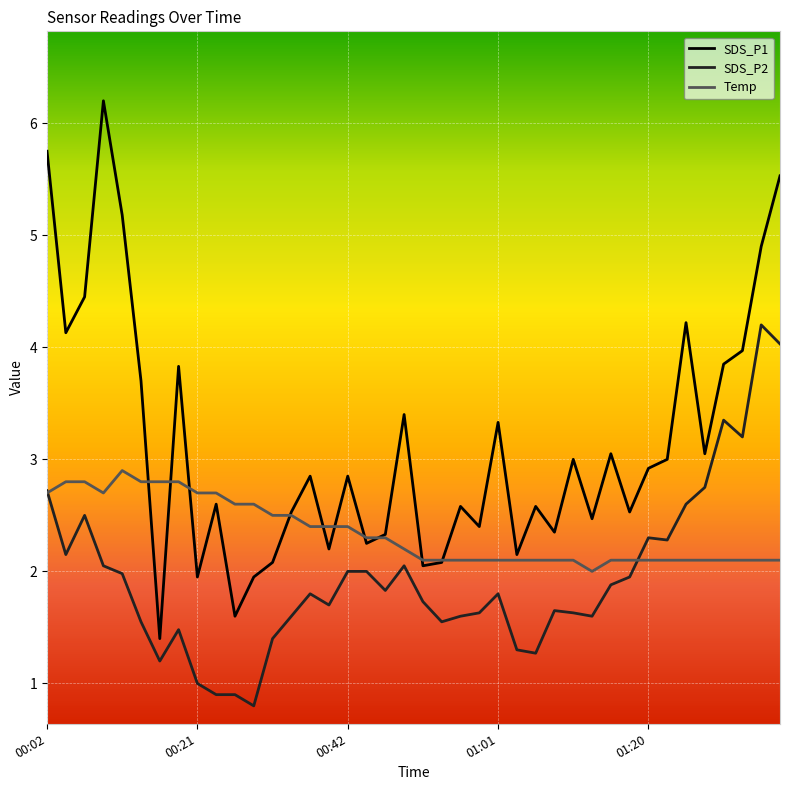

Which series has the largest range (max minus min)?

SDS_P1